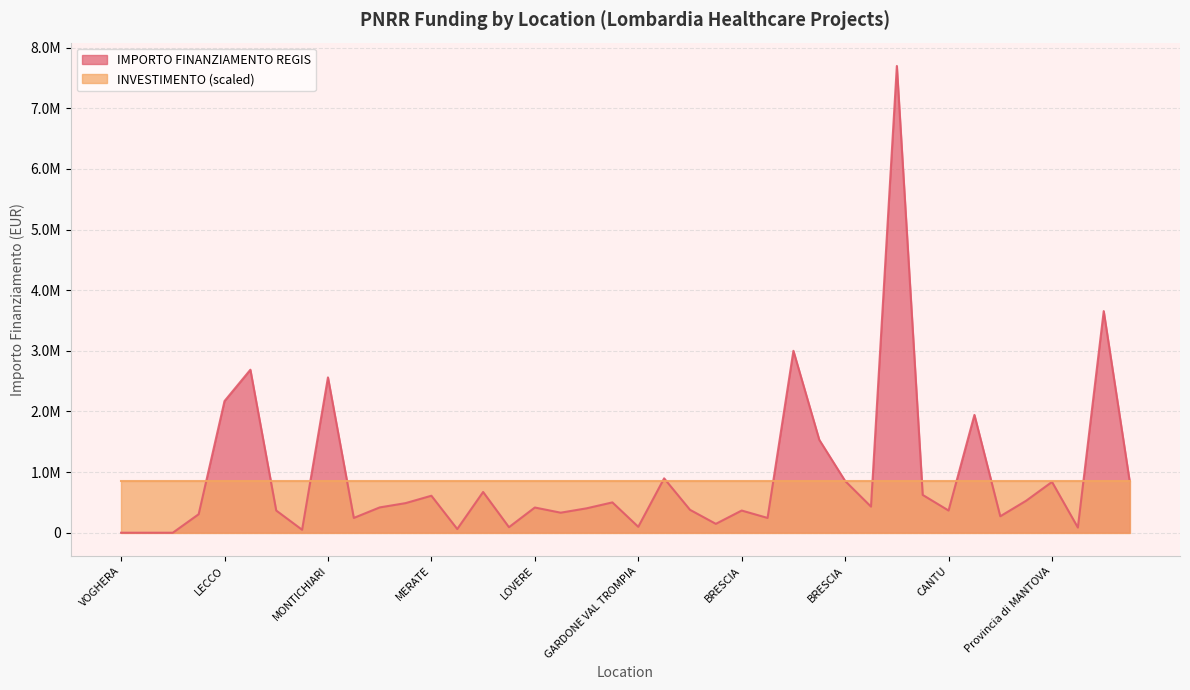

List the labels in order of value, largest first.

Provincia di MILANO, Provincia di MANTOVA, BRESCIA, LECCO, MONTICHIARI, LECCO, LODI, BRESCIA, GARDONE VAL TROMPIA, CARATE BRIANZA, BRESCIA, Provincia di MANTOVA, SAN FERMO DELLA BATTAGLIA, ALZANO LOMBARDO, MERATE, VOGHERA, CITTIGLIO, STRADELLA, CANTU, STRADELLA, LOVERE, VARESE, GARDONE VAL TROMPIA, BRESCIA, BRESCIA, CANTU, VARESE, LECCO, VOGHERA, MONTICHIARI, BRESCIA, BRESCIA, GARDONE VAL TROMPIA, SONDALO, CINISELLO BALSAMO, MERATE, MONTICHIARI, VOGHERA, VIGEVANO, VIGEVANO